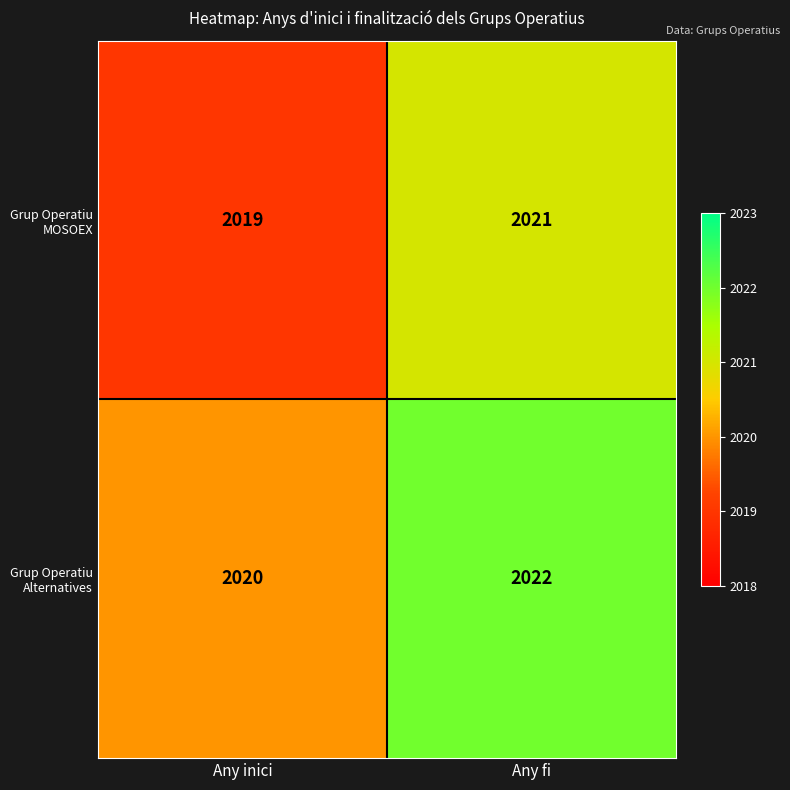

True or false: Grup Operatiu Alternatives has a value of 453 at Any fi.

False